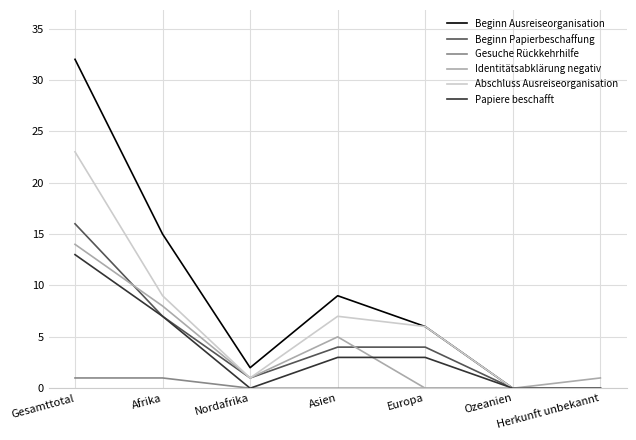

True or false: Beginn Ausreiseorganisation has more than 2 points higher than both neighbors.

False